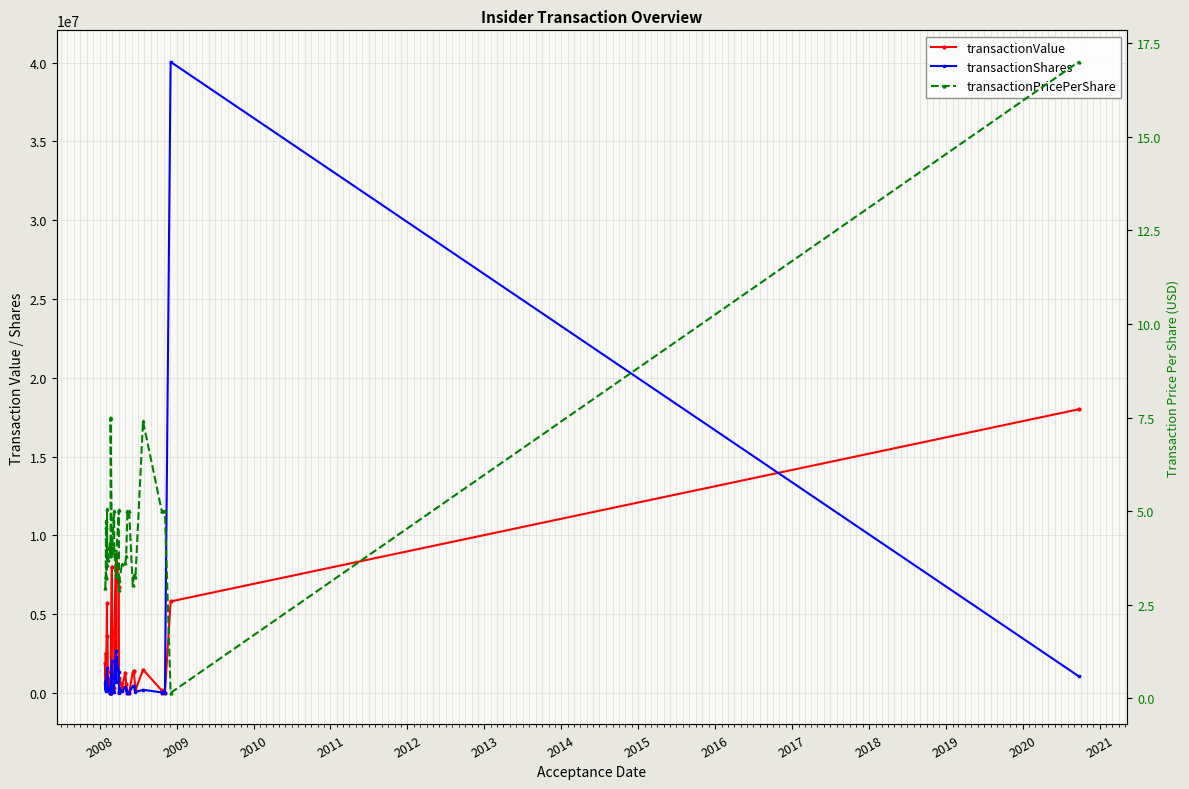

How many interior local peaks does the transactionPricePerShare series have?

10